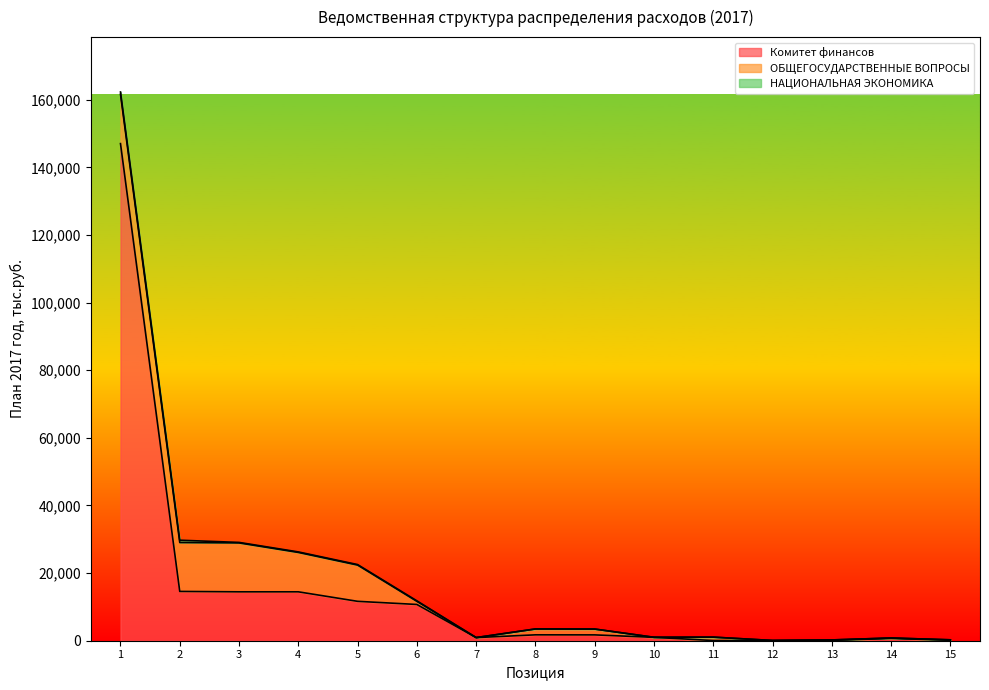

Which series has the largest range (max minus min)?

Комитет финансов